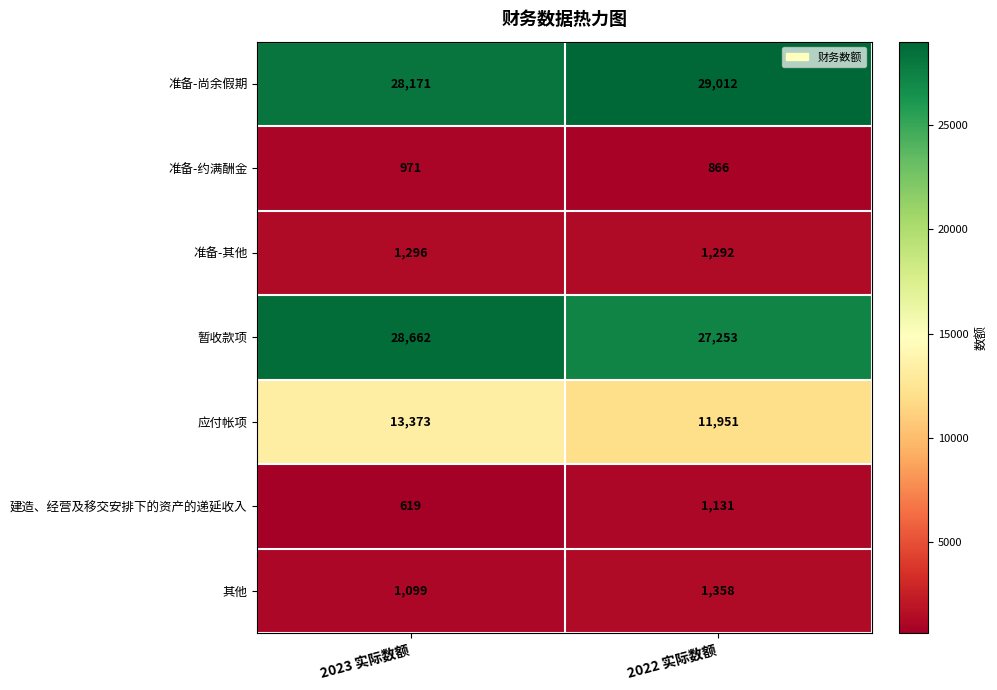

The value of 应付帐项 at 2023 实际数额 is 13373. True or false?

True